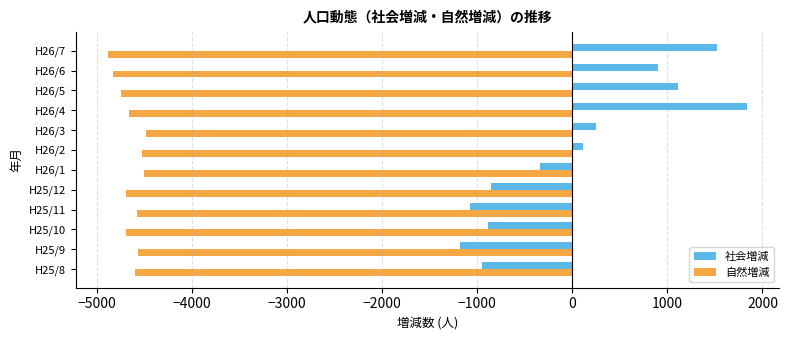

List the series in order of their peak value, lowest first.

自然増減, 社会増減